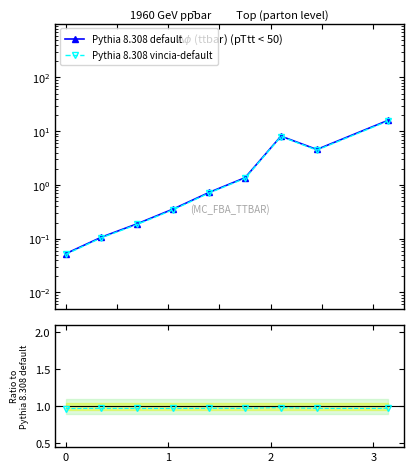

Which series changed the most between 3 and 5?

Pythia 8.308 default